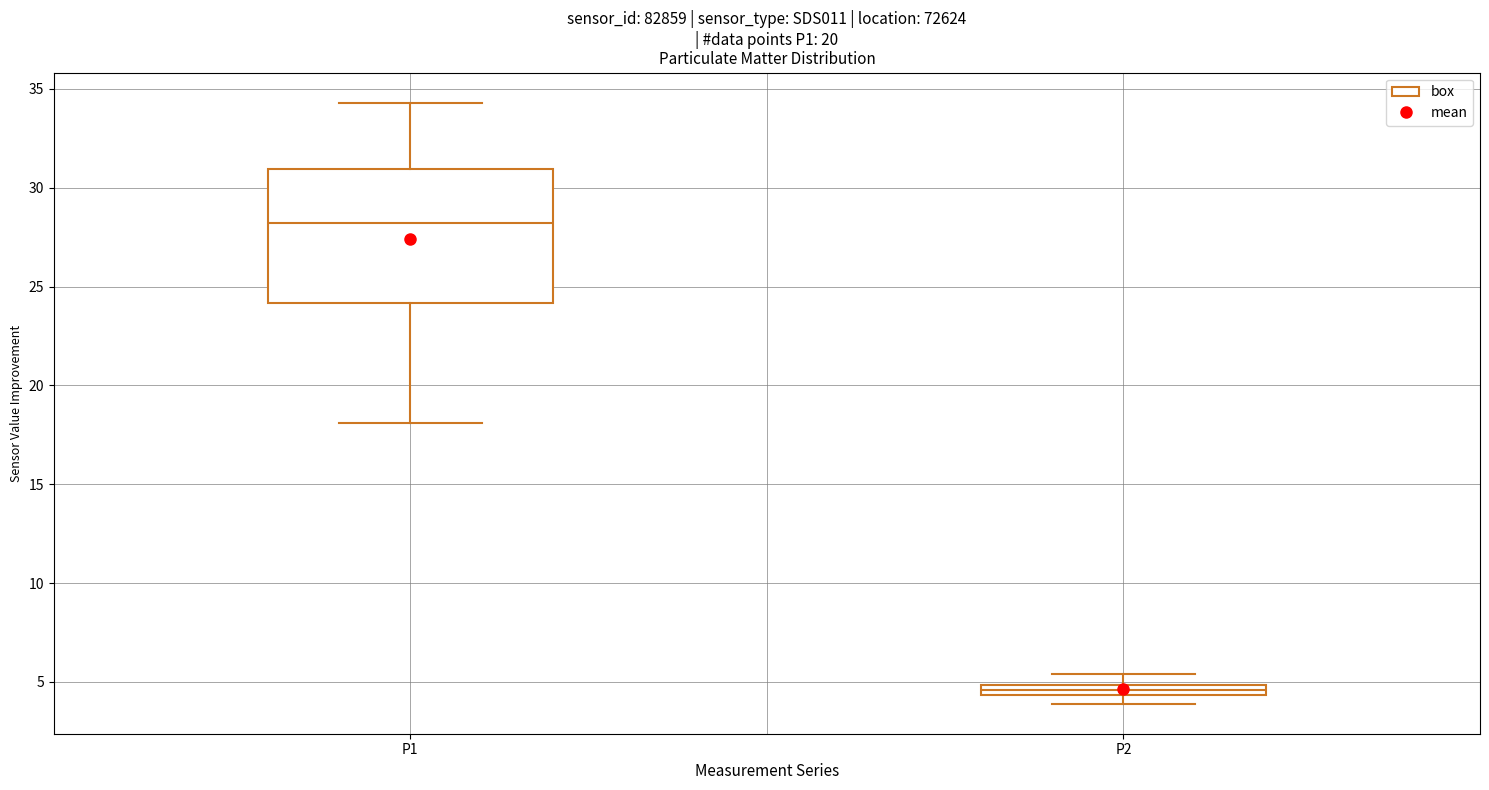

Where is the lower edge of the box for P2 on the y-axis? The values are not printed on the chart, so give them approximately, as read against the axis.

4.5